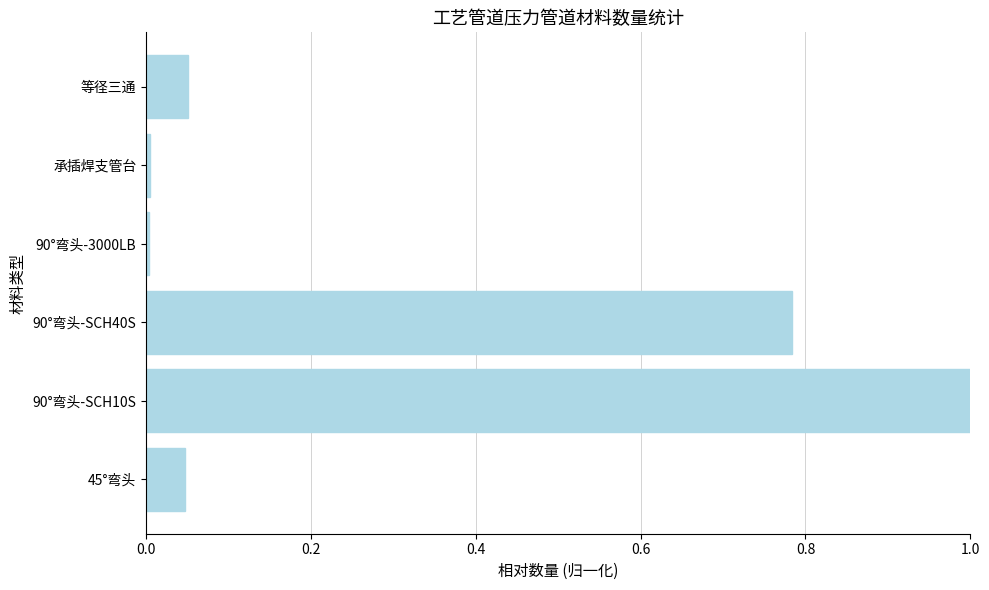

Read the value at 90°弯头-SCH10S.

1.0